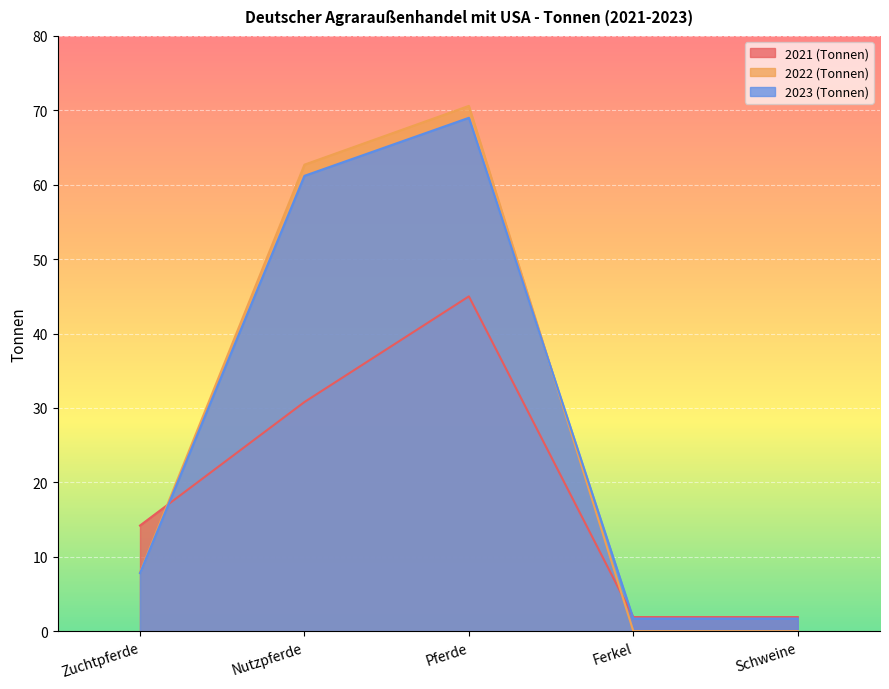

At Nutzpferde, list the series in order from smallest to largest.

2021 (Tonnen), 2023 (Tonnen), 2022 (Tonnen)